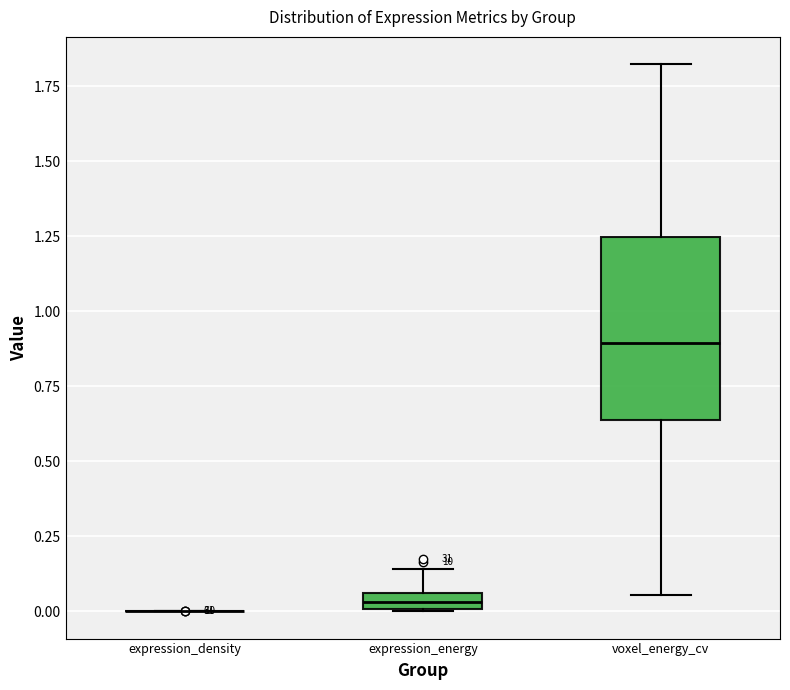

Which box is the tallest, from its lower edge to its upper edge?

voxel_energy_cv